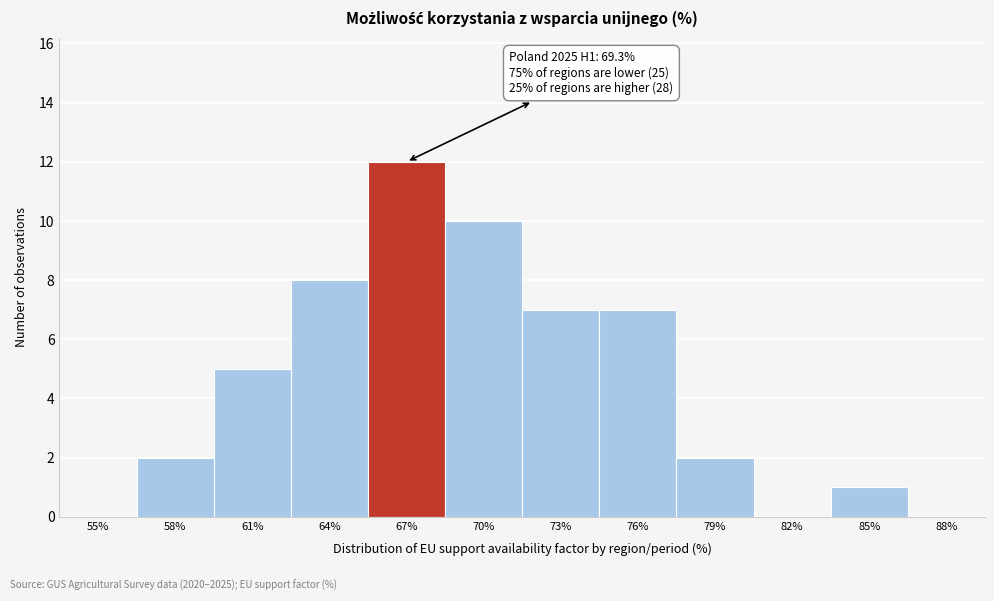

Reading left to right, list all the values displayed in this chart.

55%=0	58%=2	61%=5	64%=8	67%=12	70%=10	73%=7	76%=7	79%=2	82%=0	85%=1	88%=0